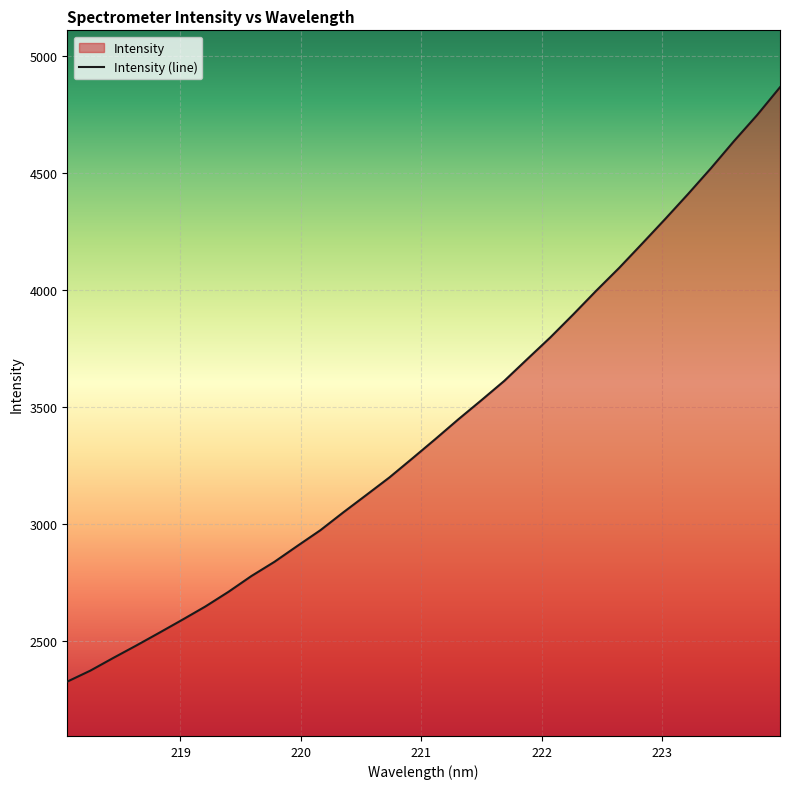

What is the minimum value shown in the chart?

2324.3